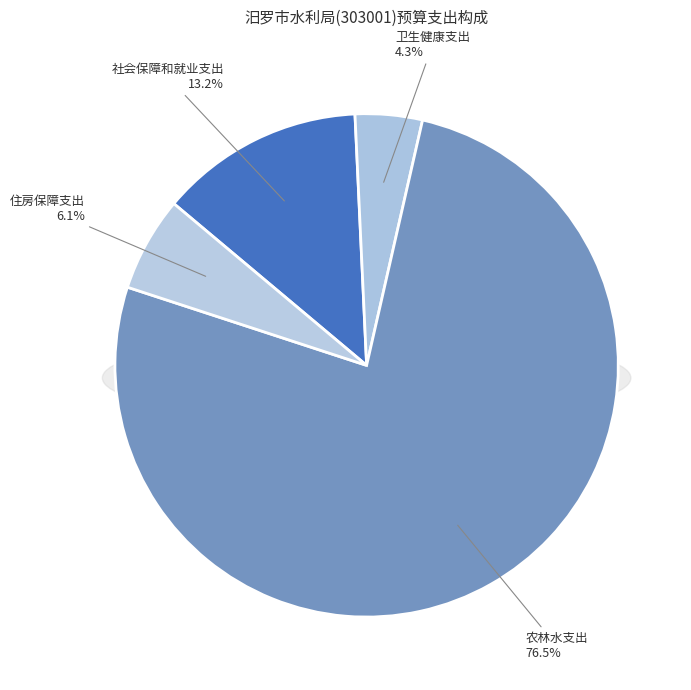

True or false: 社会保障和就业支出 accounts for 13% of the total.

True